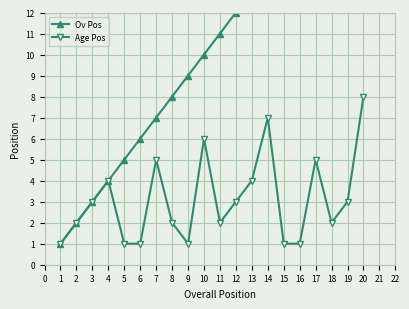

At which label does Age Pos reach its peak?

20